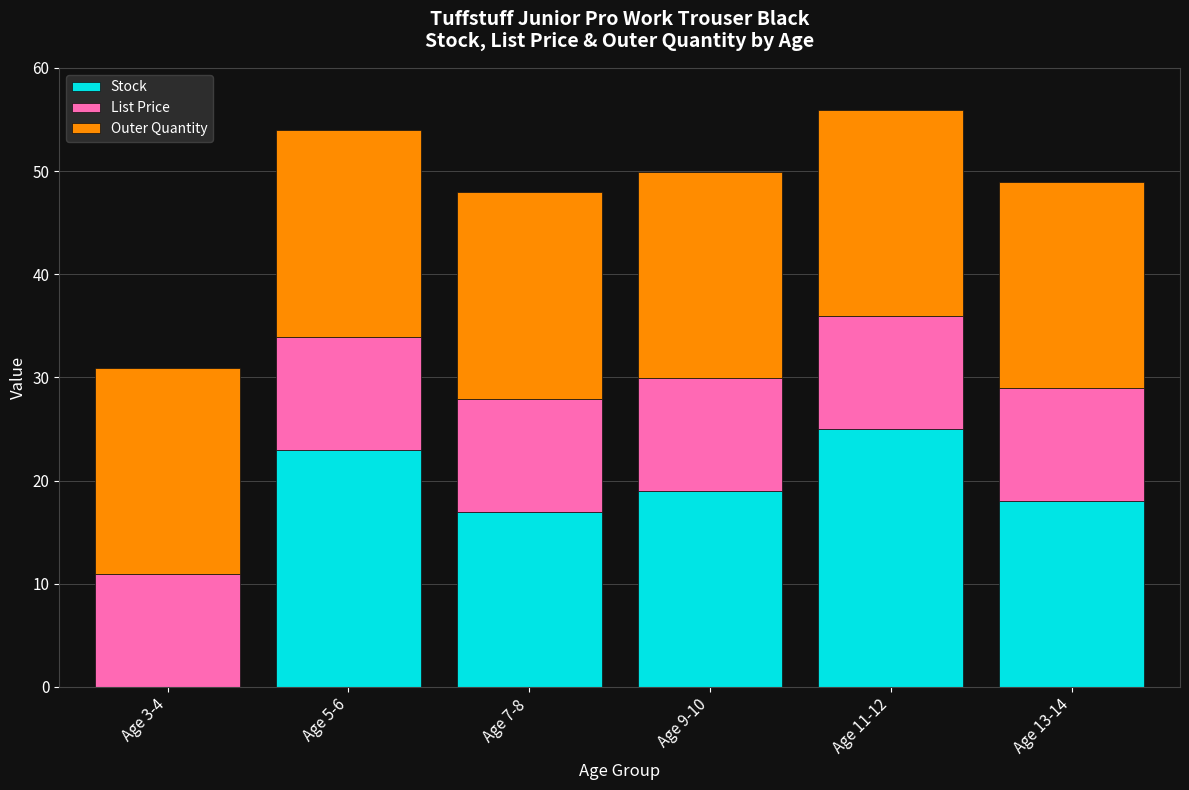

The value of Stock at Age 5-6 is 23.0. True or false?

True